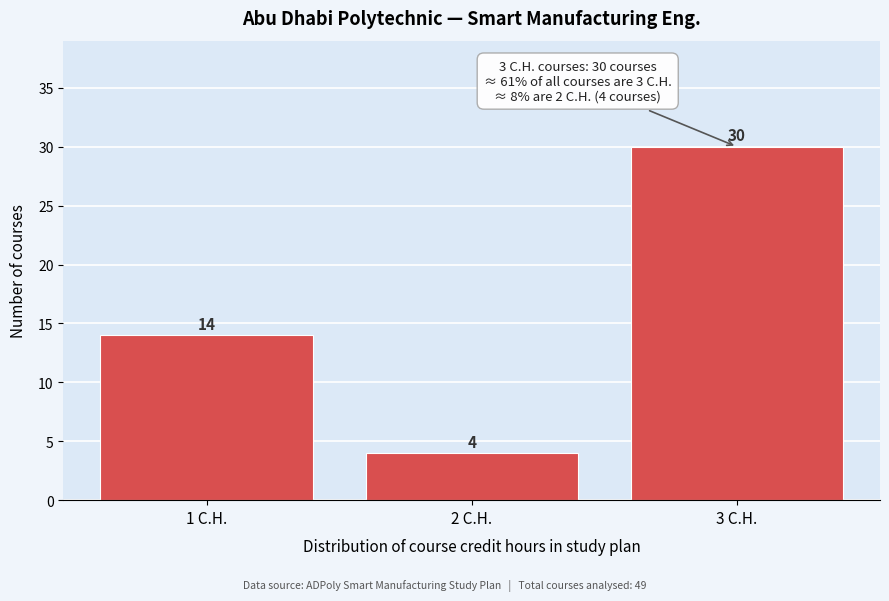

Reading right to left, what are all the values shown in this chart?

3 C.H.=30	2 C.H.=4	1 C.H.=14